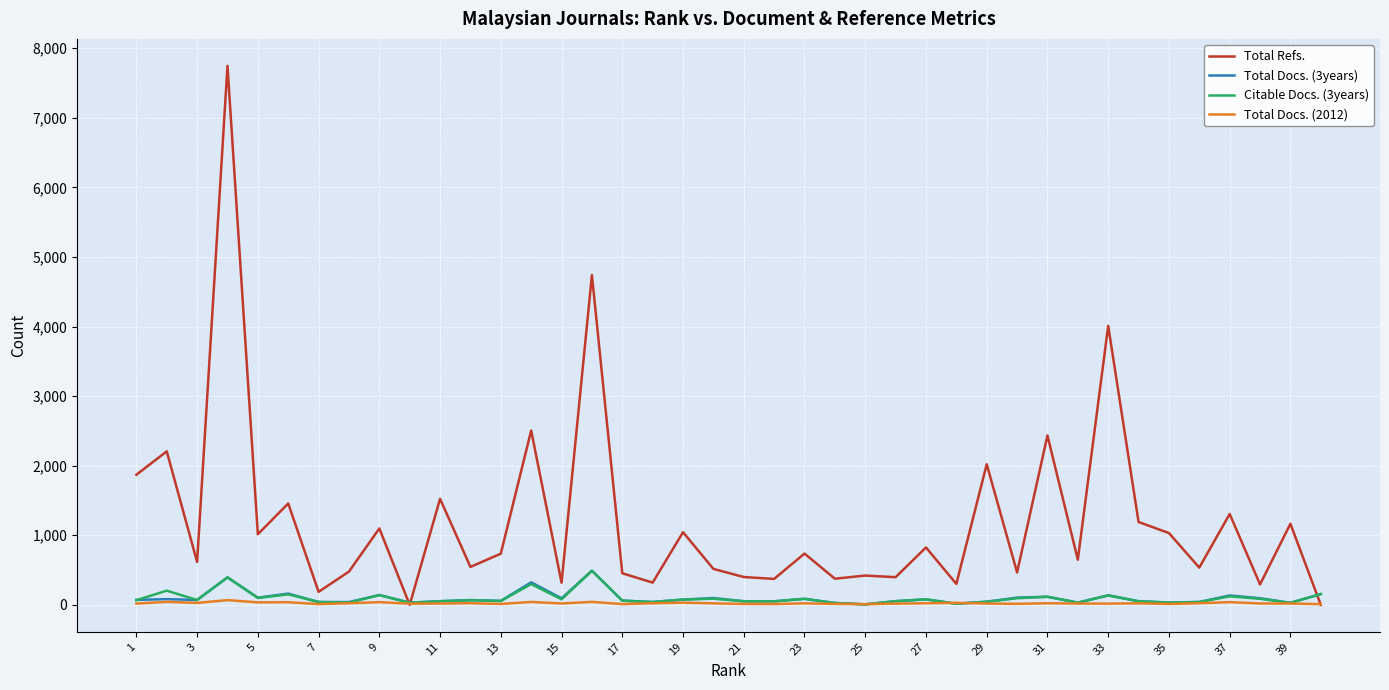

What is the greatest value displayed?

7747